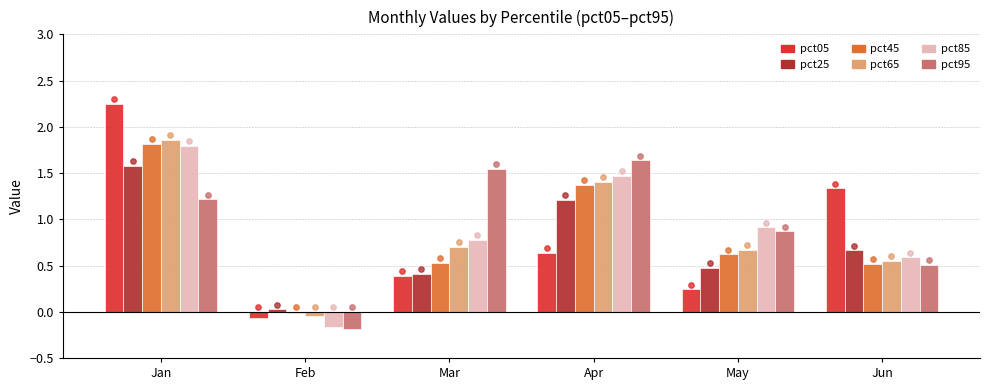

Which series reaches the maximum Y coordinate?

pct05